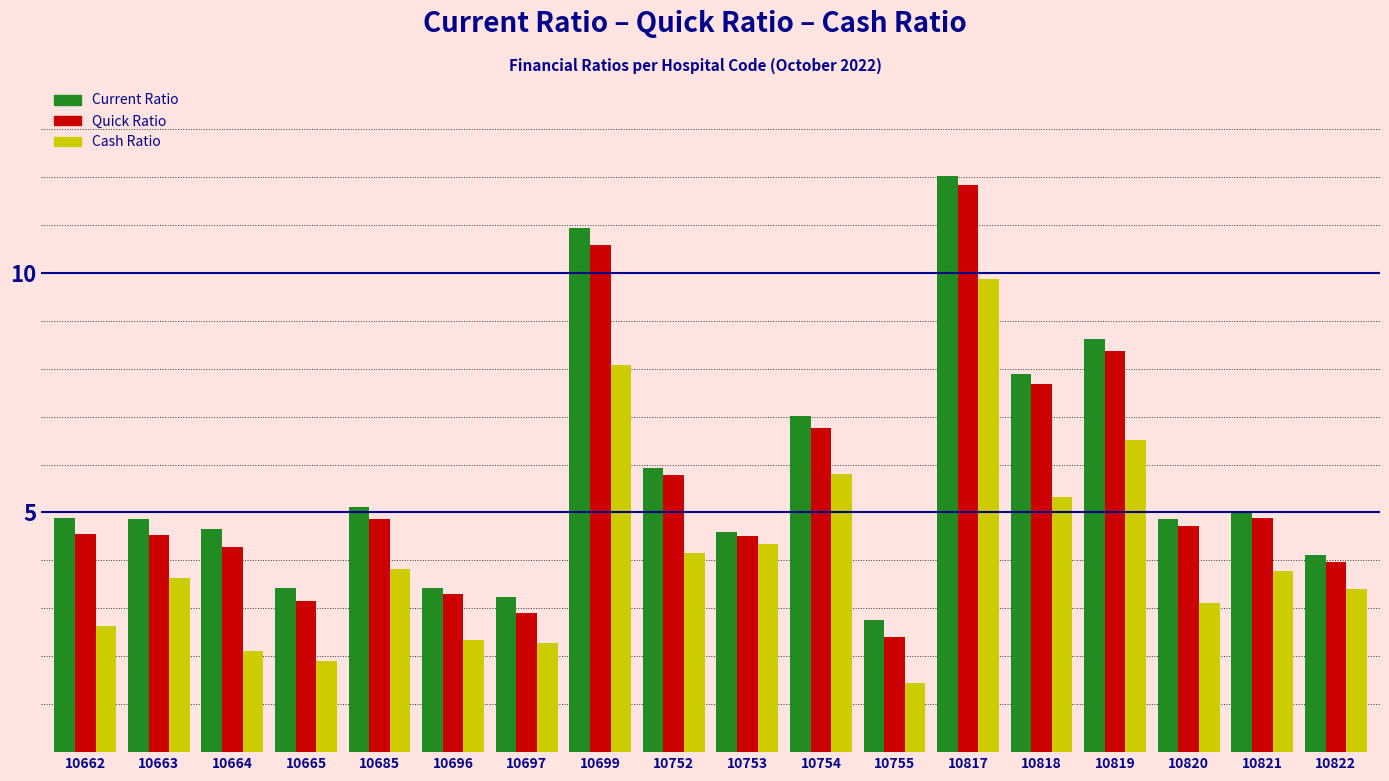

Which category has the lowest value in the Cash Ratio series?

10755